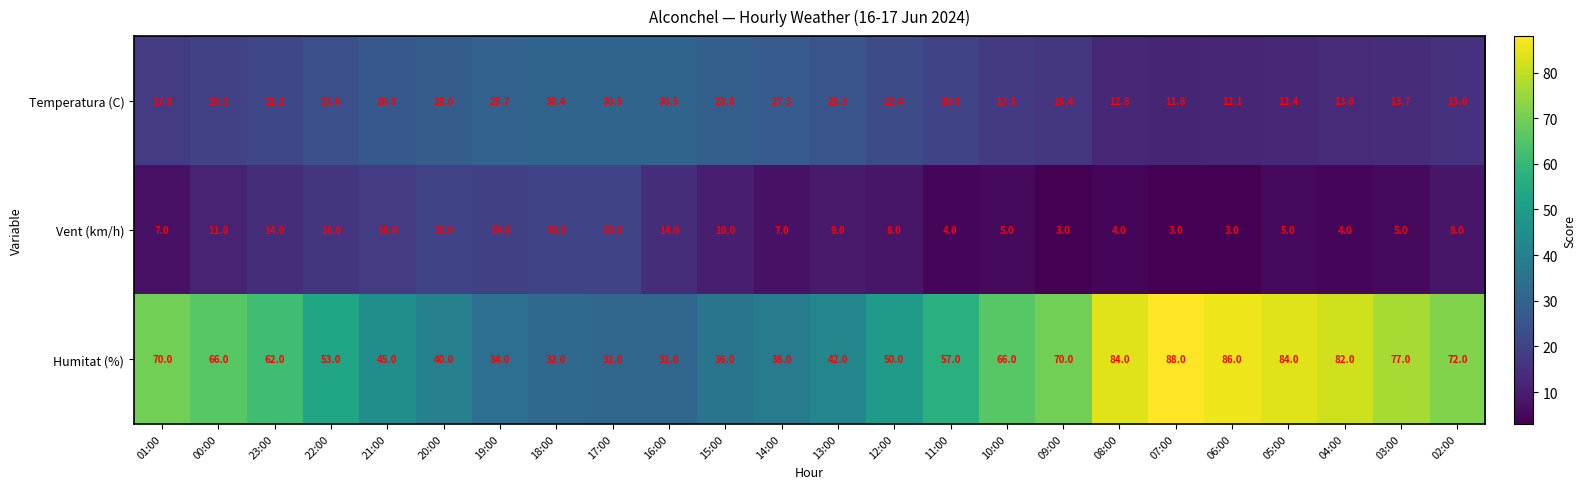

How many values in the Temperatura (C) series exceed 21?

12